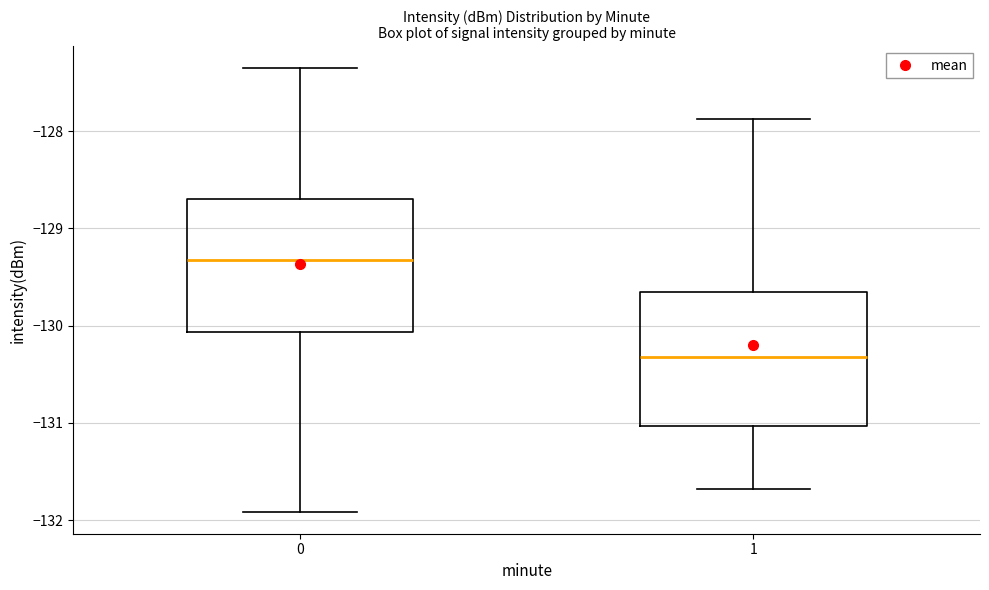

Where is the upper edge of the box at x = 0 on the y-axis? The values are not printed on the chart, so give them approximately, as read against the axis.

-128.7